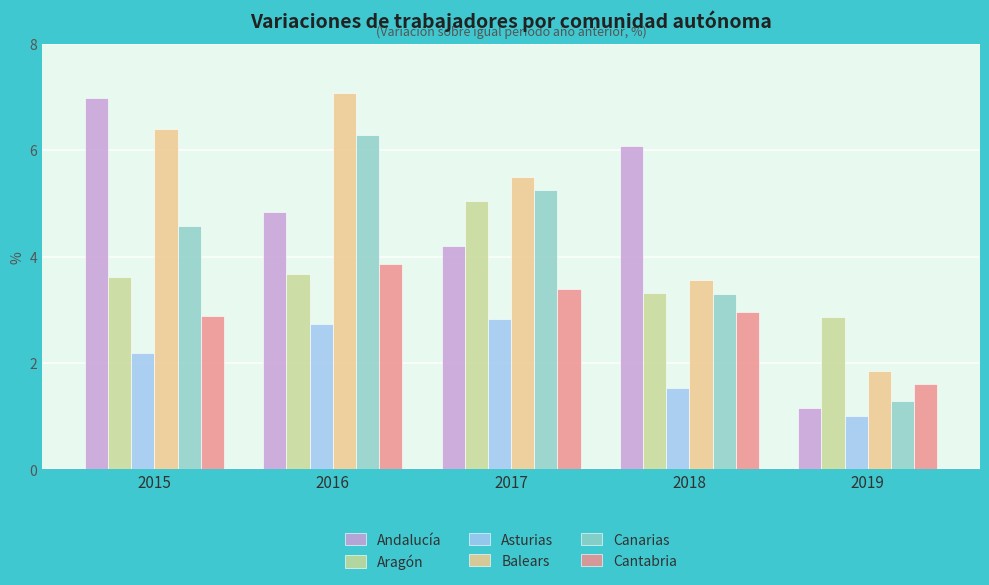

Between 2016 and 2019, which series saw the biggest shift?

Balears